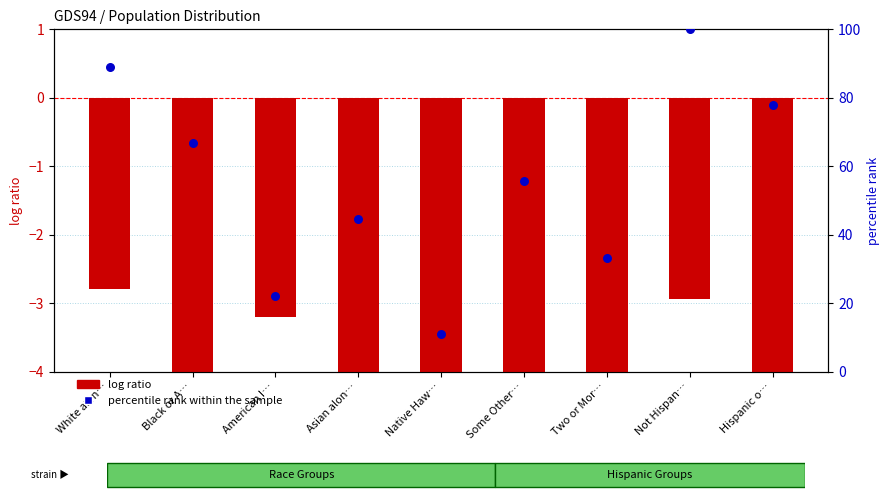

At how many categories does at least one series exceed 35?

6